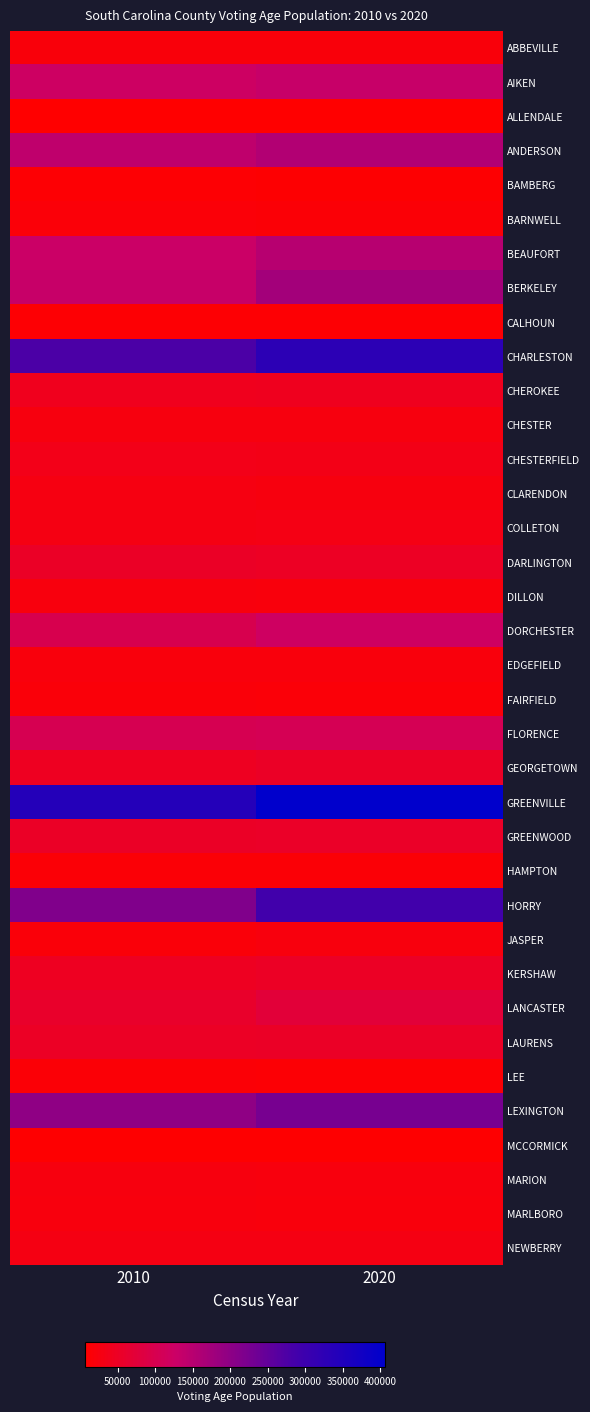

What is the smallest value displayed?

6687